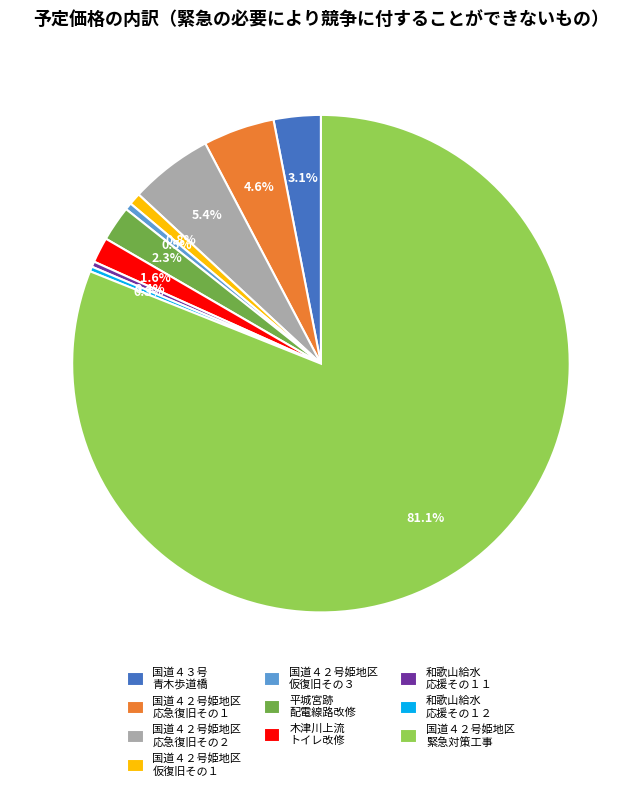

What is the majority slice?

国道４２号姫地区 緊急対策工事